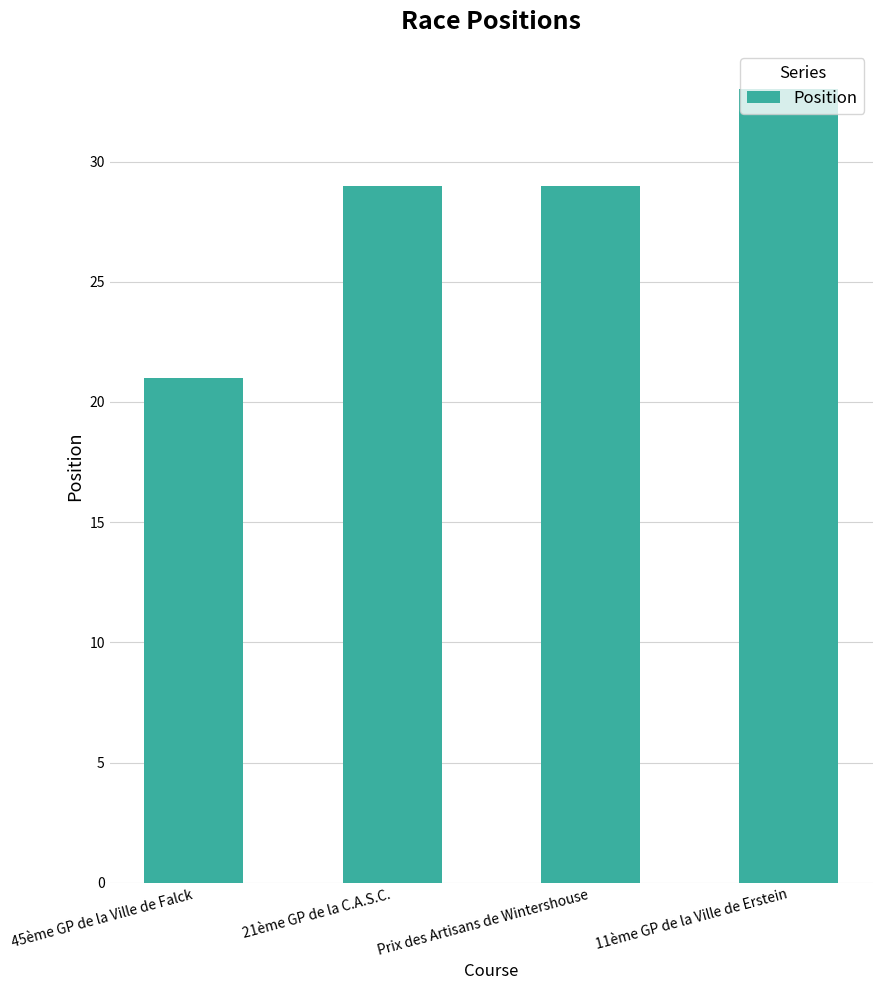

Count the number of categories in the chart.

4